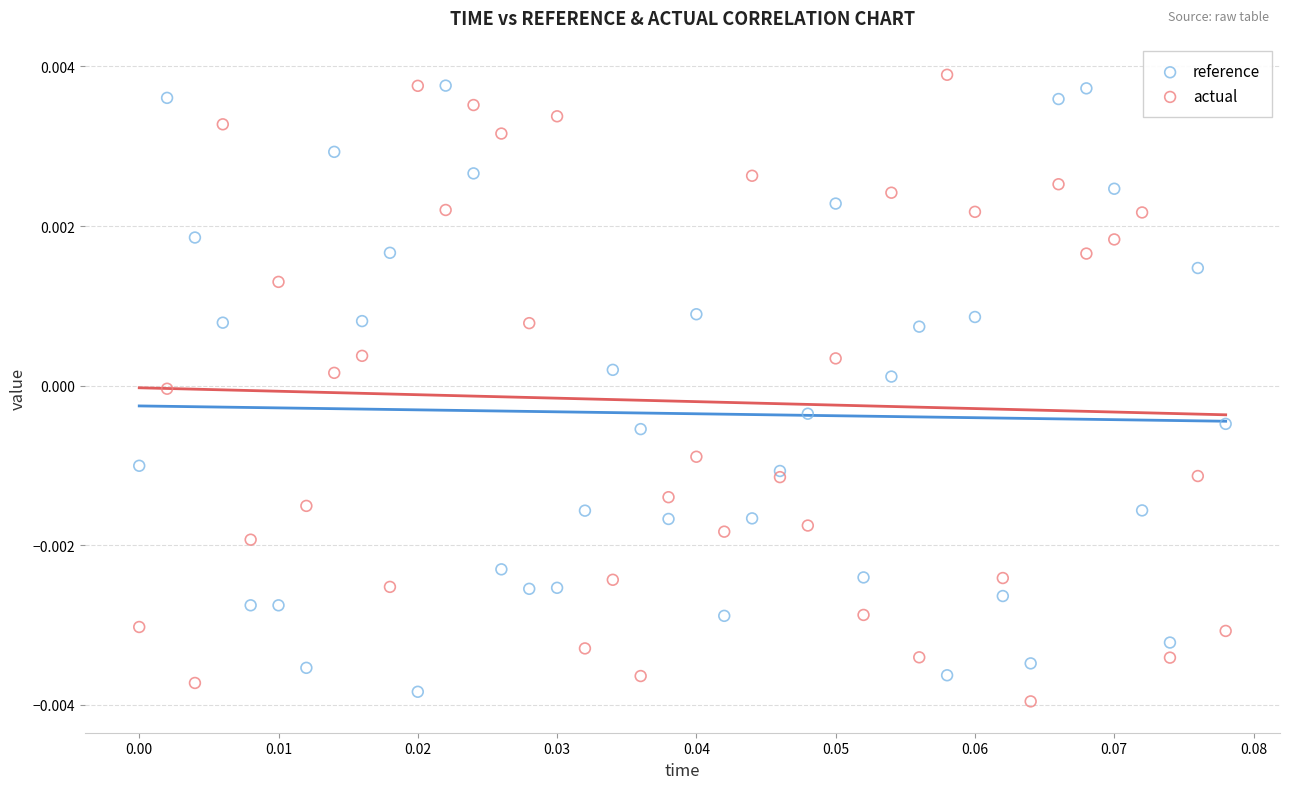

Which series contains the highest Y value?

actual